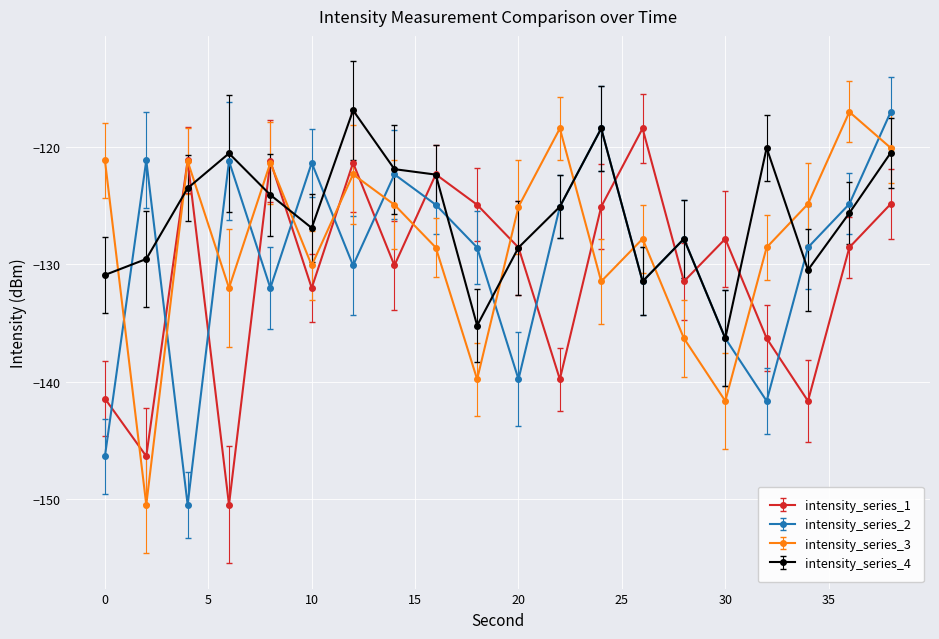

Which series ends up on top after the final intersection of intensity_series_3 and intensity_series_2?

intensity_series_2